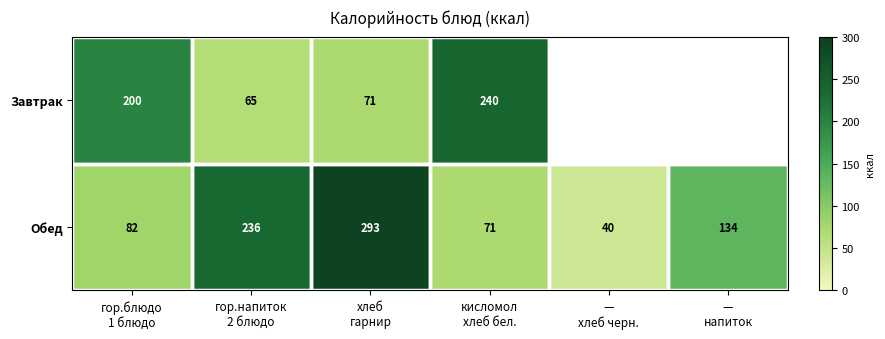

What is the lowest value of the Обед series?

40